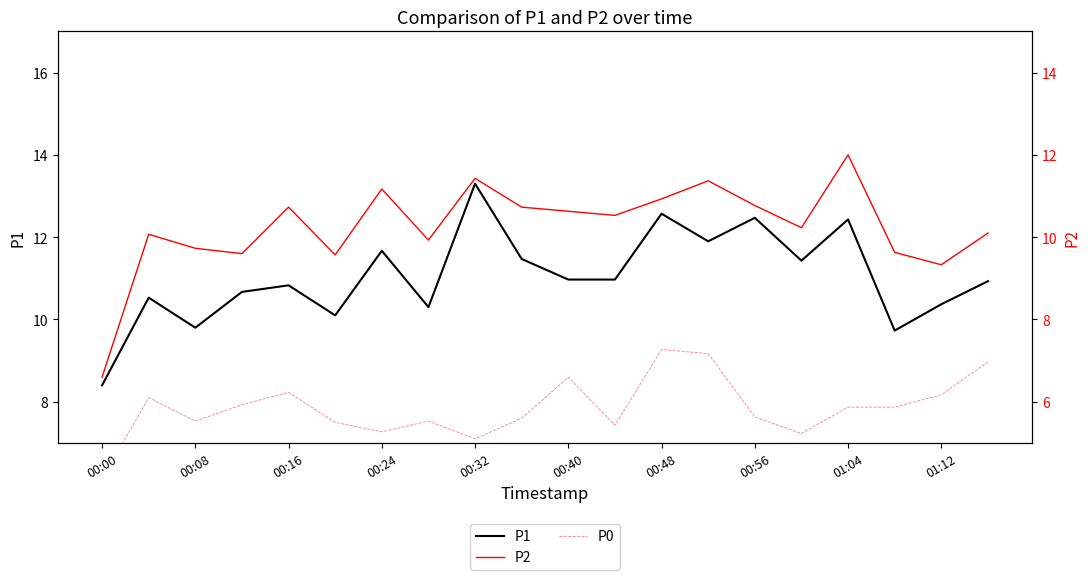

Which category has the lowest value in the P1 series?

00:00